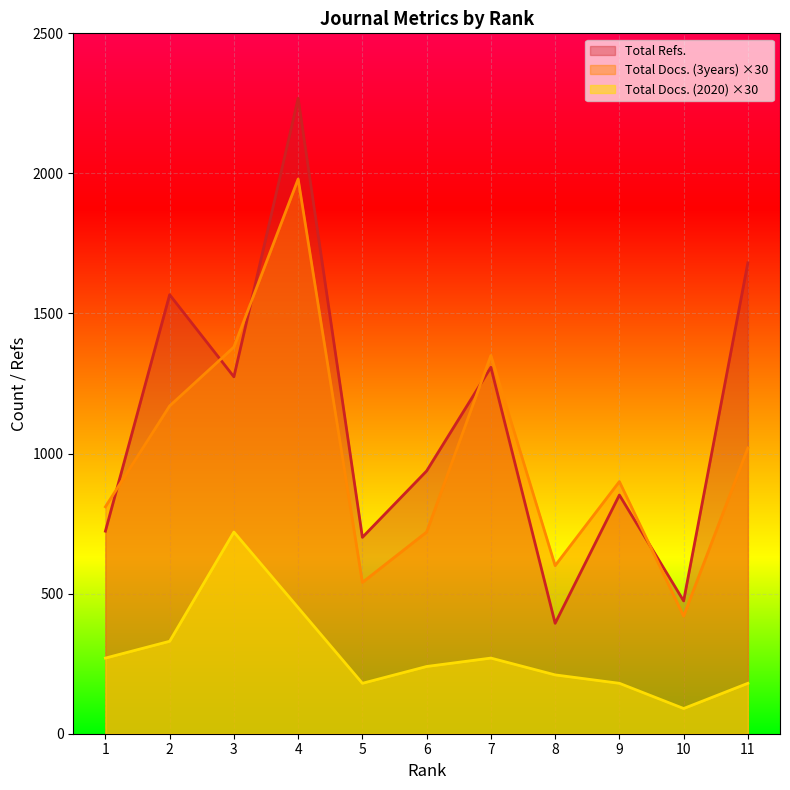

What is the sum of the Total Docs. (3years) values at 8 and 10?

1020